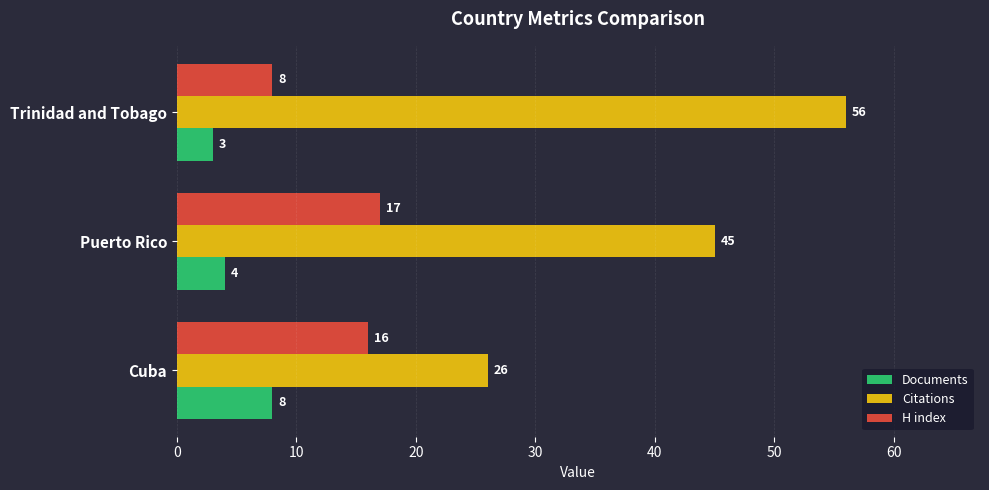

What is the minimum value for H index?

8